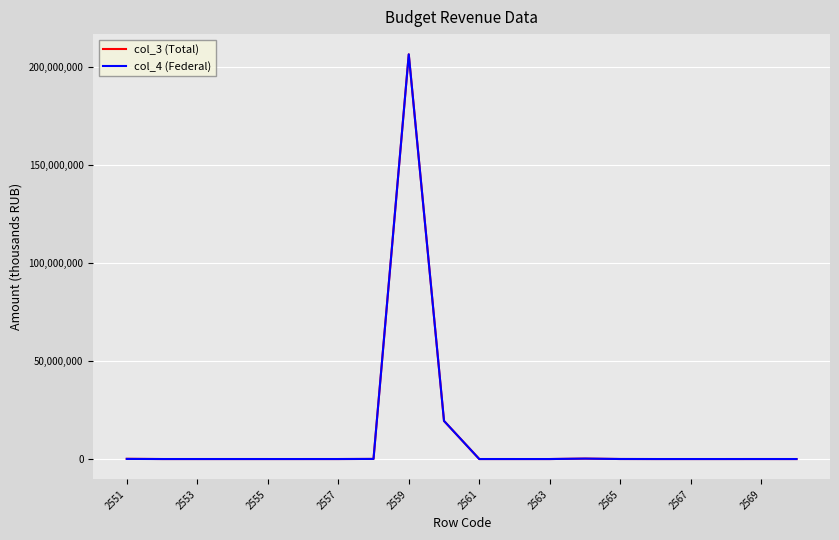

What is the greatest value displayed?

206343500